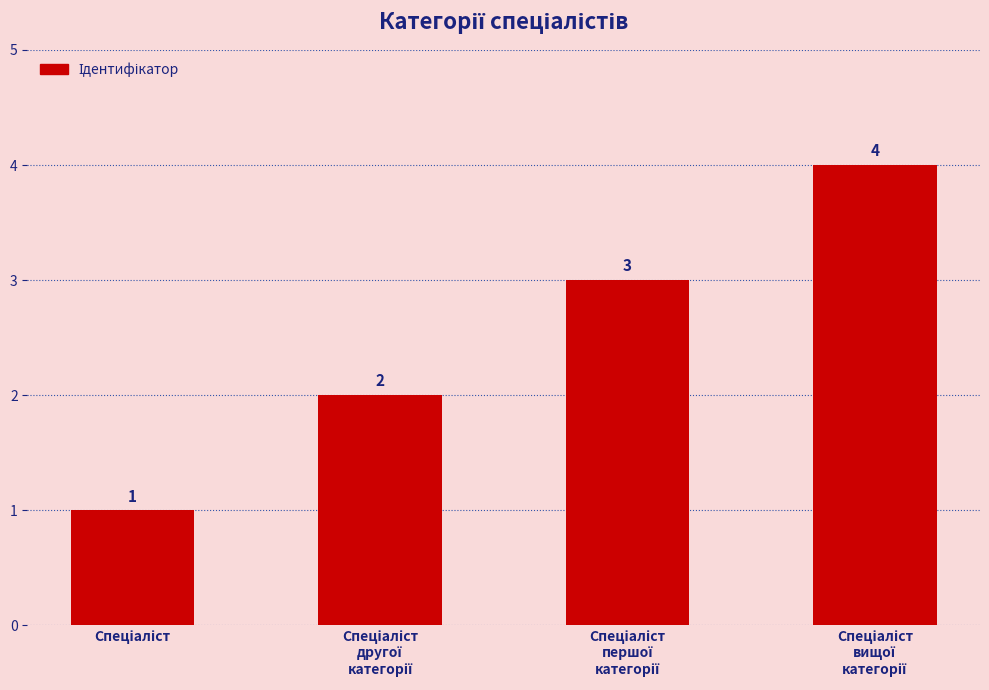

What is the sum of all values?

10